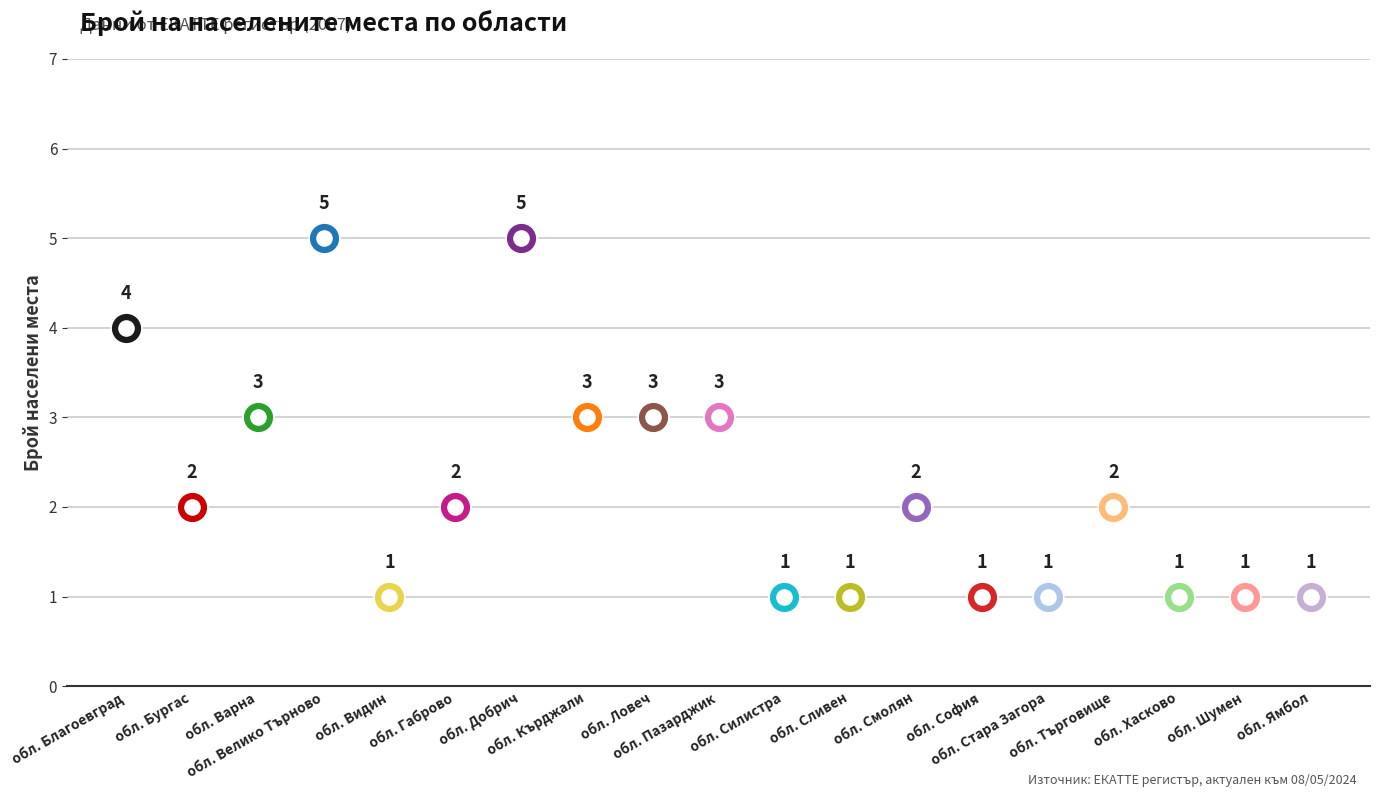

What is the ratio of the value at обл. София to the value at обл. Стара Загора?

1.0